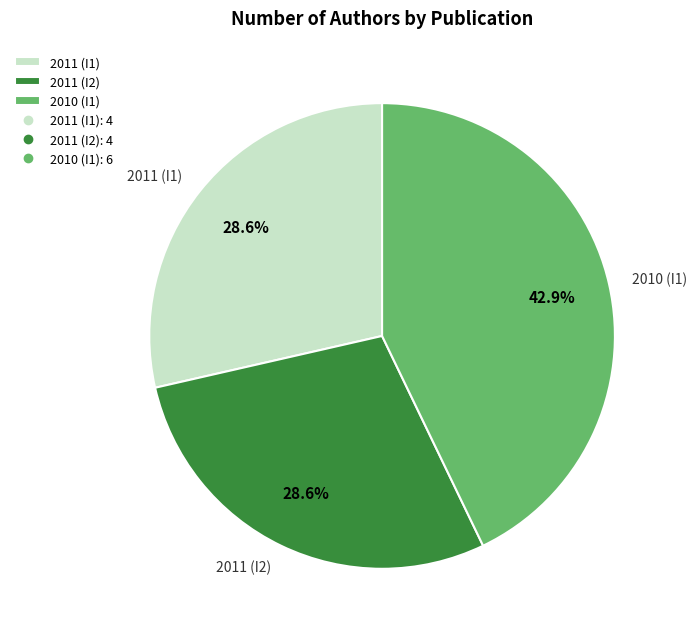

To the nearest percent, what portion does 2011 (I1) represent?

29%